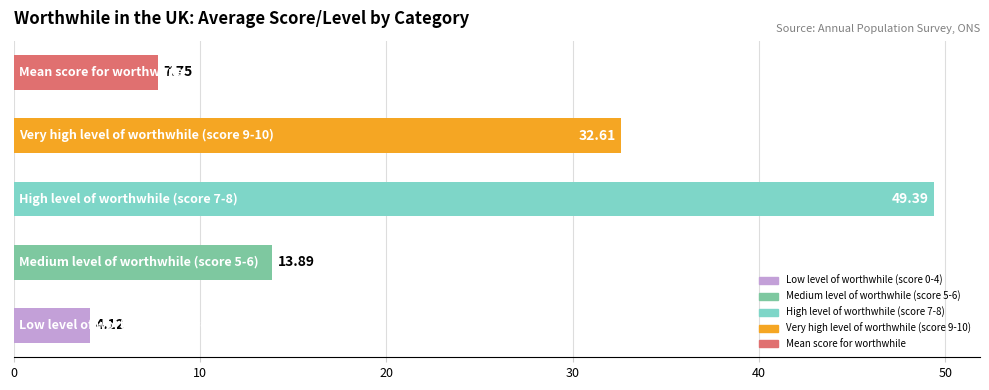

What is the sum of all values?

107.8